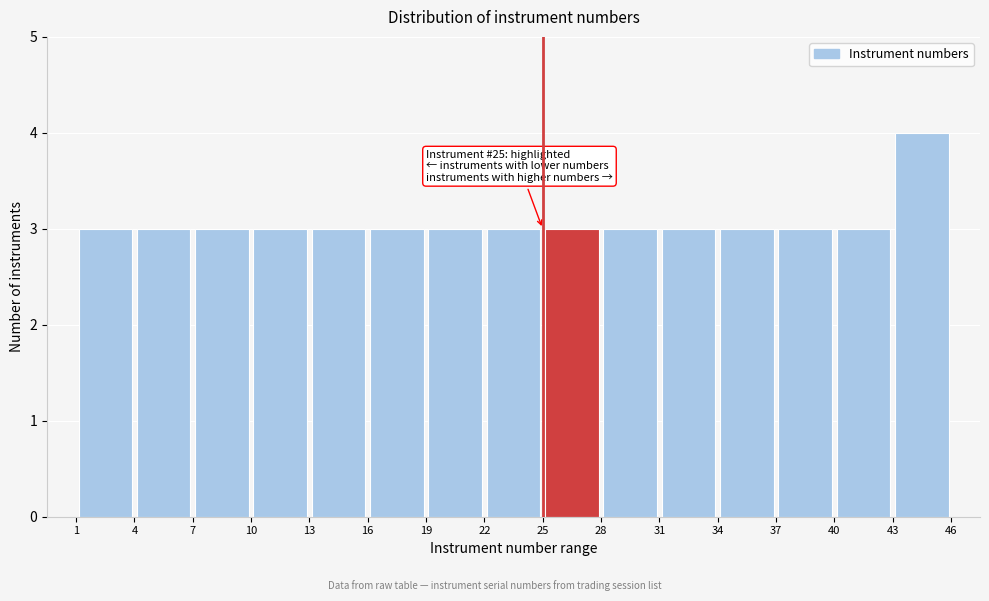

Which range on the x-axis has the tallest bar?

43 to 46